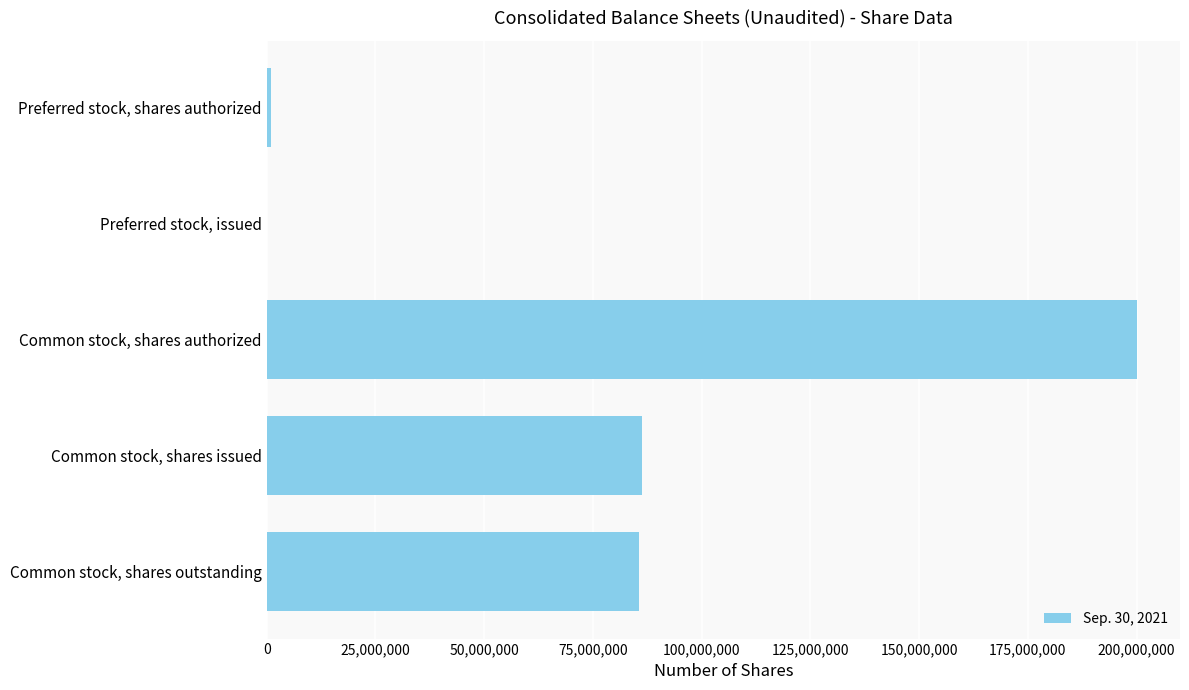

What is the sum of all values?

372995000